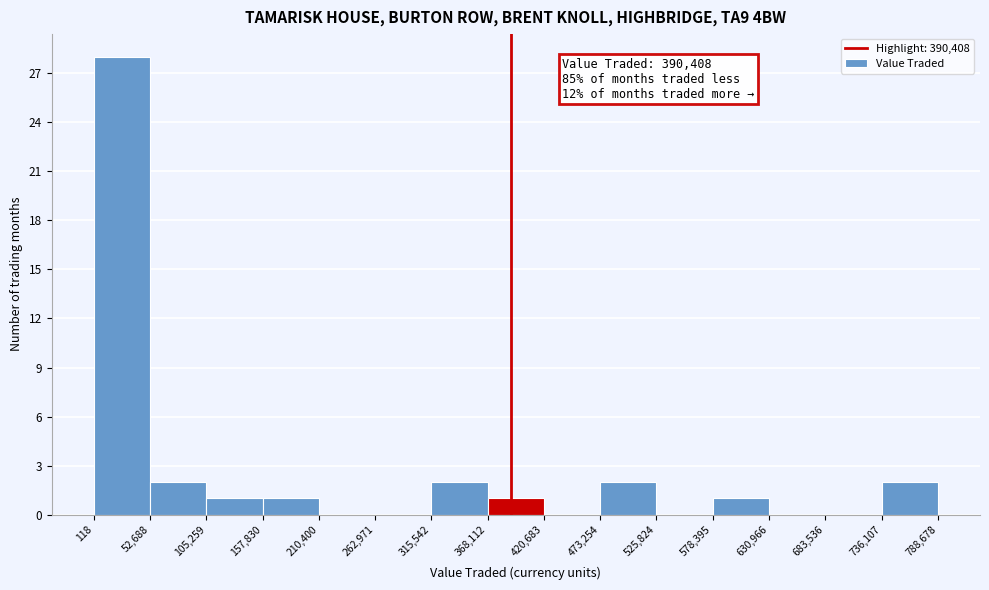

Over which range of the x-axis is the bar tallest?

118 to 52,688